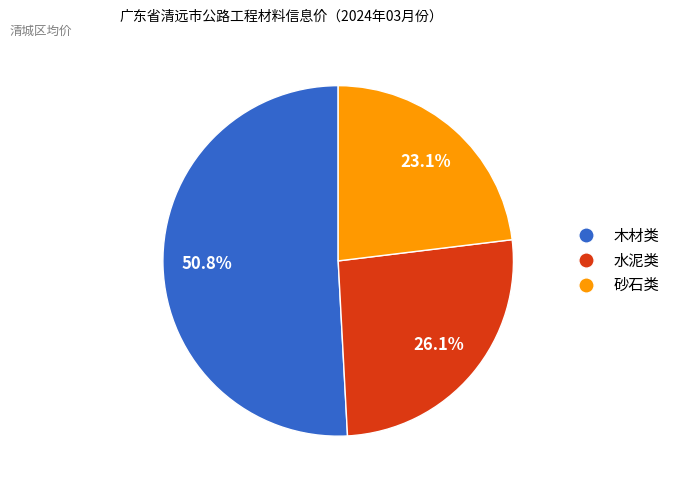

Does any single category account for the majority?

Yes